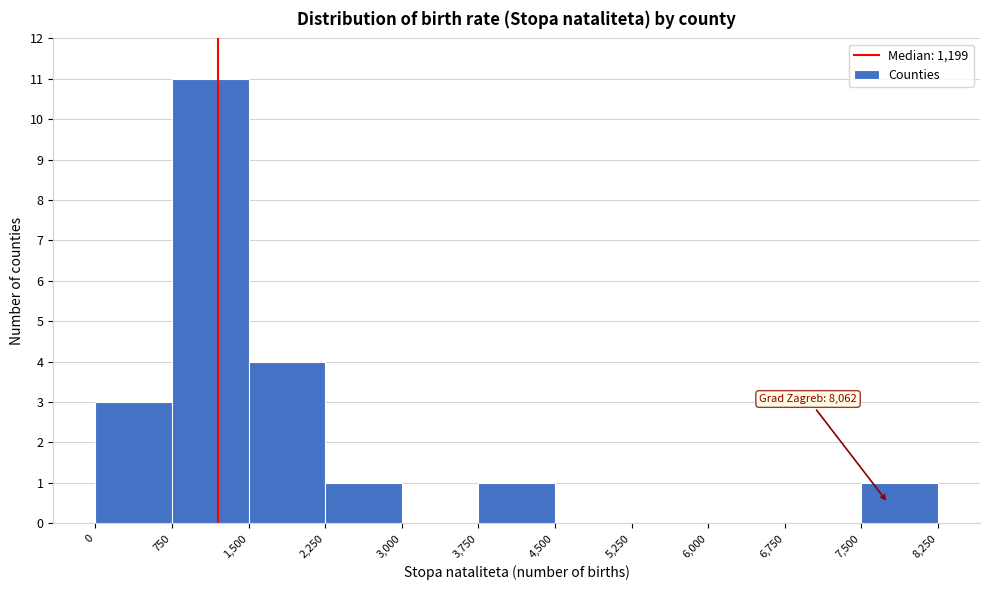

Which range on the x-axis has the tallest bar?

750 to 1,500